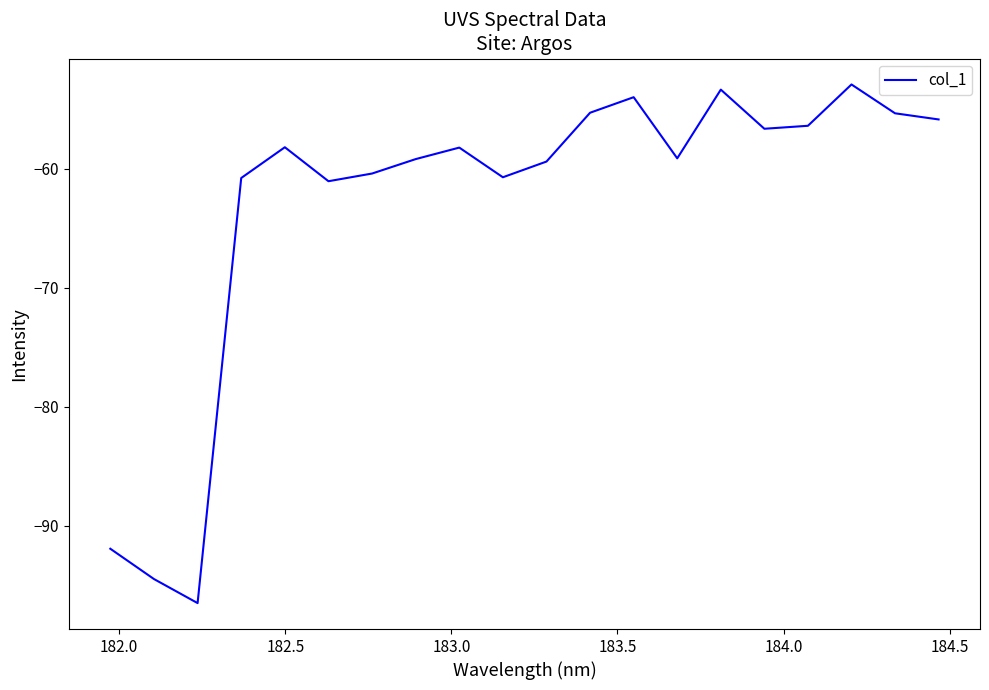

What is the smallest value displayed?

-96.5